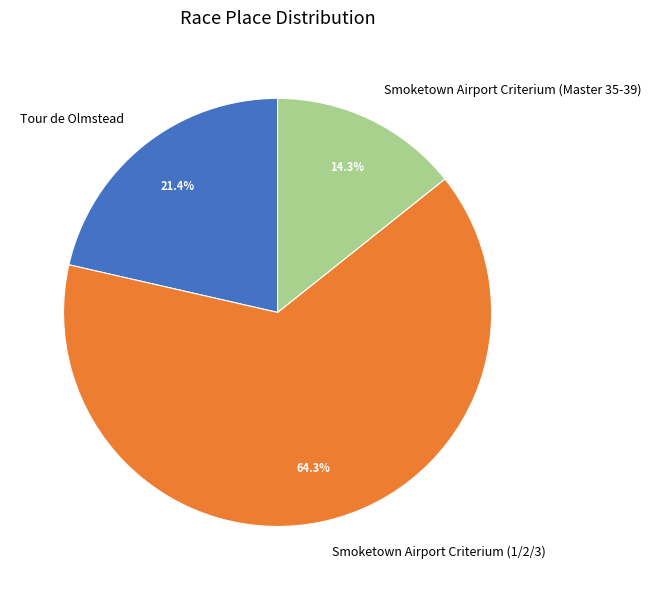

What is the ratio of the value at Tour de Olmstead to the value at Smoketown Airport Criterium (1/2/3)?

0.3